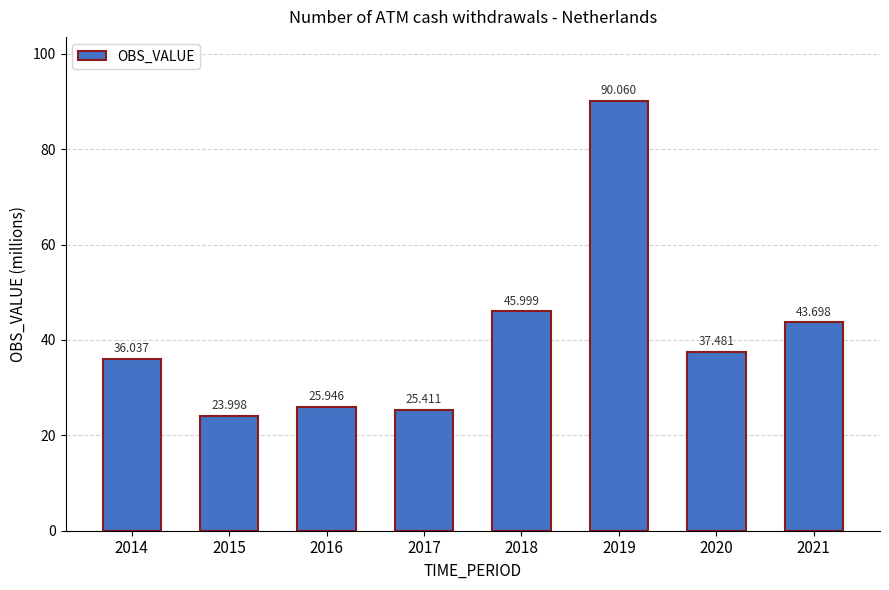

What is the change in value from 2017 to 2018?

+20.6